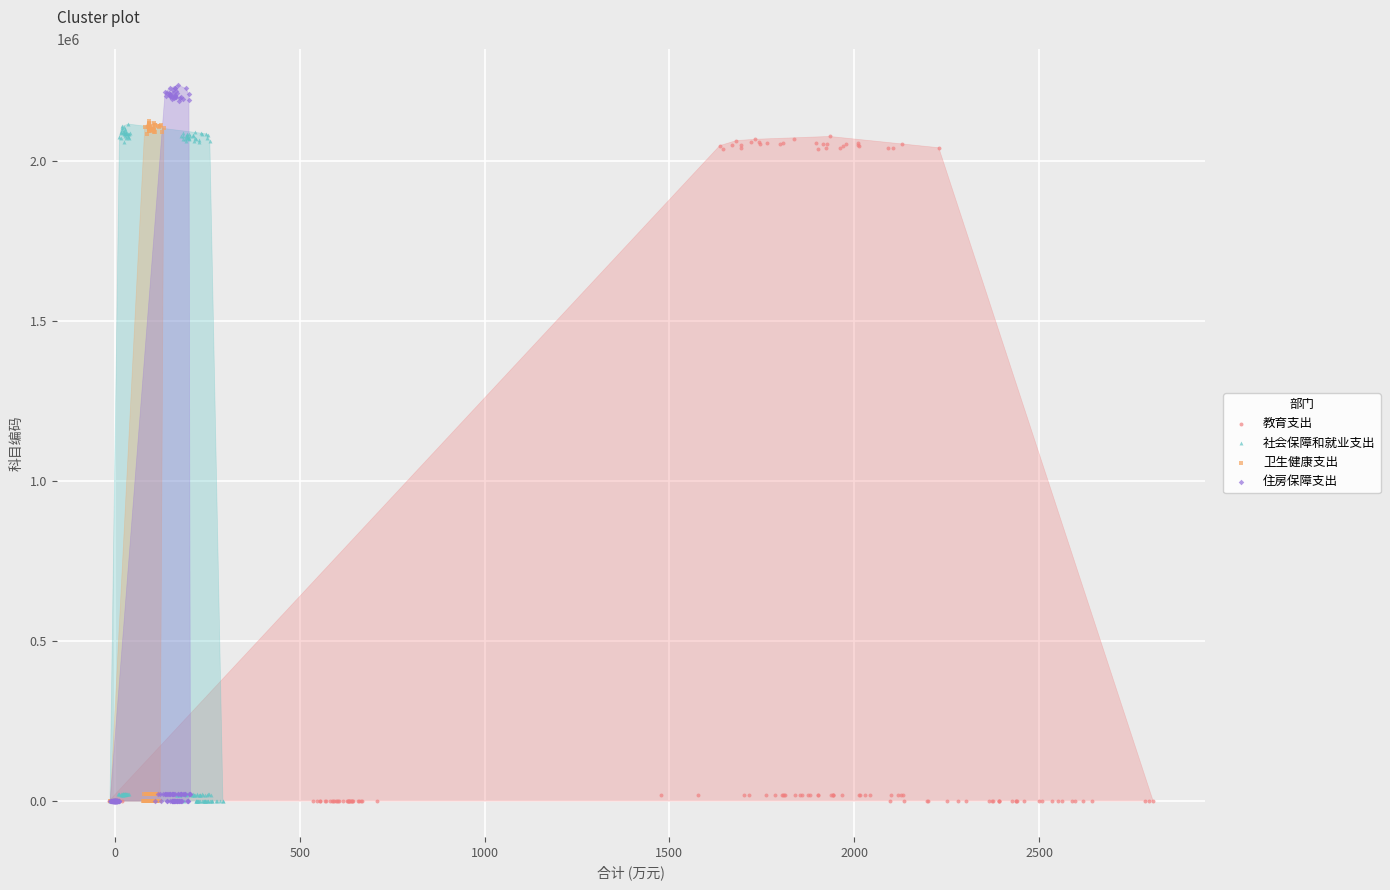

Which series has the widest spread of Y values?

住房保障支出